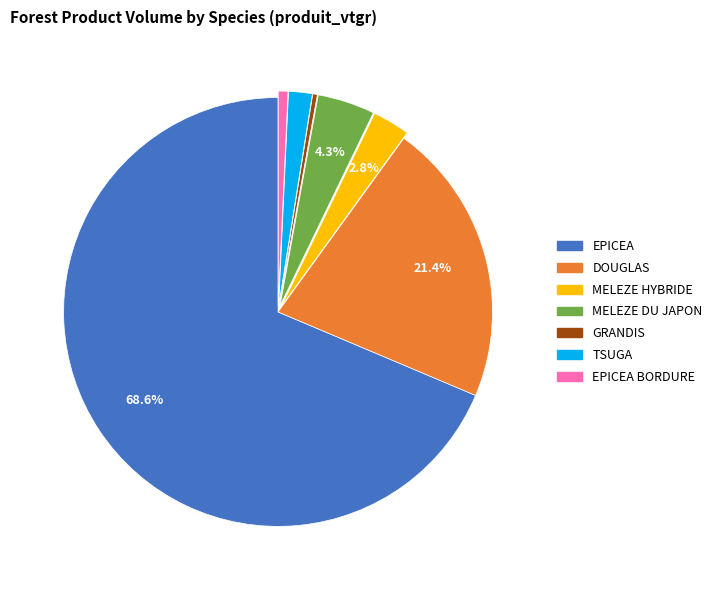

How much of the chart is everything except MELEZE HYBRIDE?

97.2%